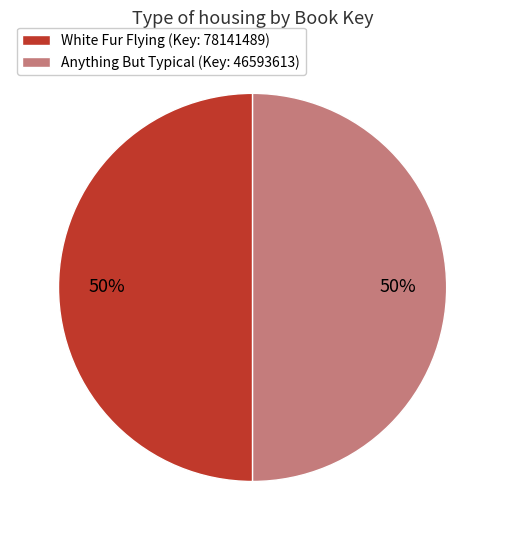

To the nearest percent, what is the average slice percentage?

50%